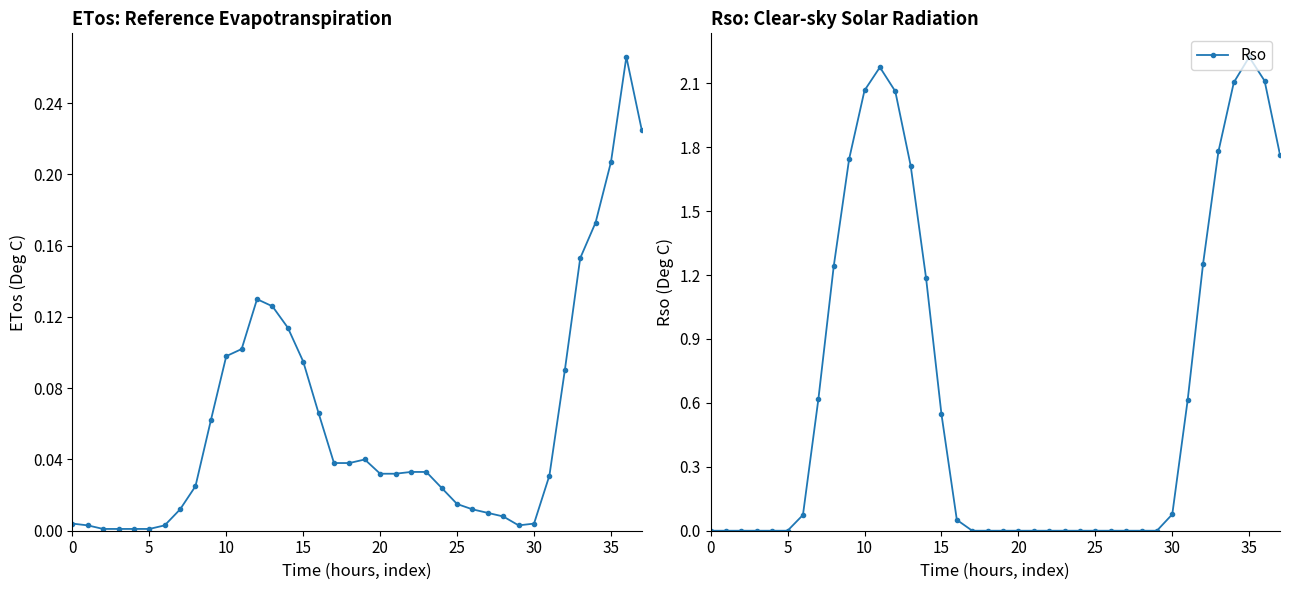

How many data points does each series have?

38